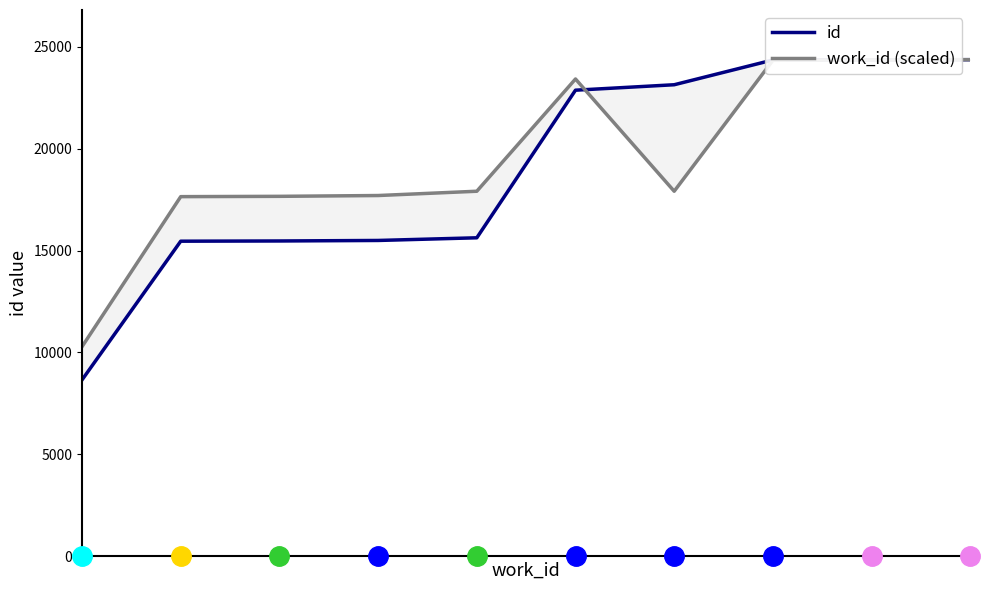

Reading left to right, what are all the values shown in this chart?

id: 0=8657.0	1=15457.0	2=15468.0	3=15493.0	4=15624.0	5=22861.0	6=23128.0	7=24343.0	8=24353.0	9=24357.0
work_id (scaled): 0=10286.5	1=17641.4	2=17656.6	3=17696.2	4=17906.2	5=23410.2	6=17906.2	7=24326.6	8=24347.9	9=24357.0